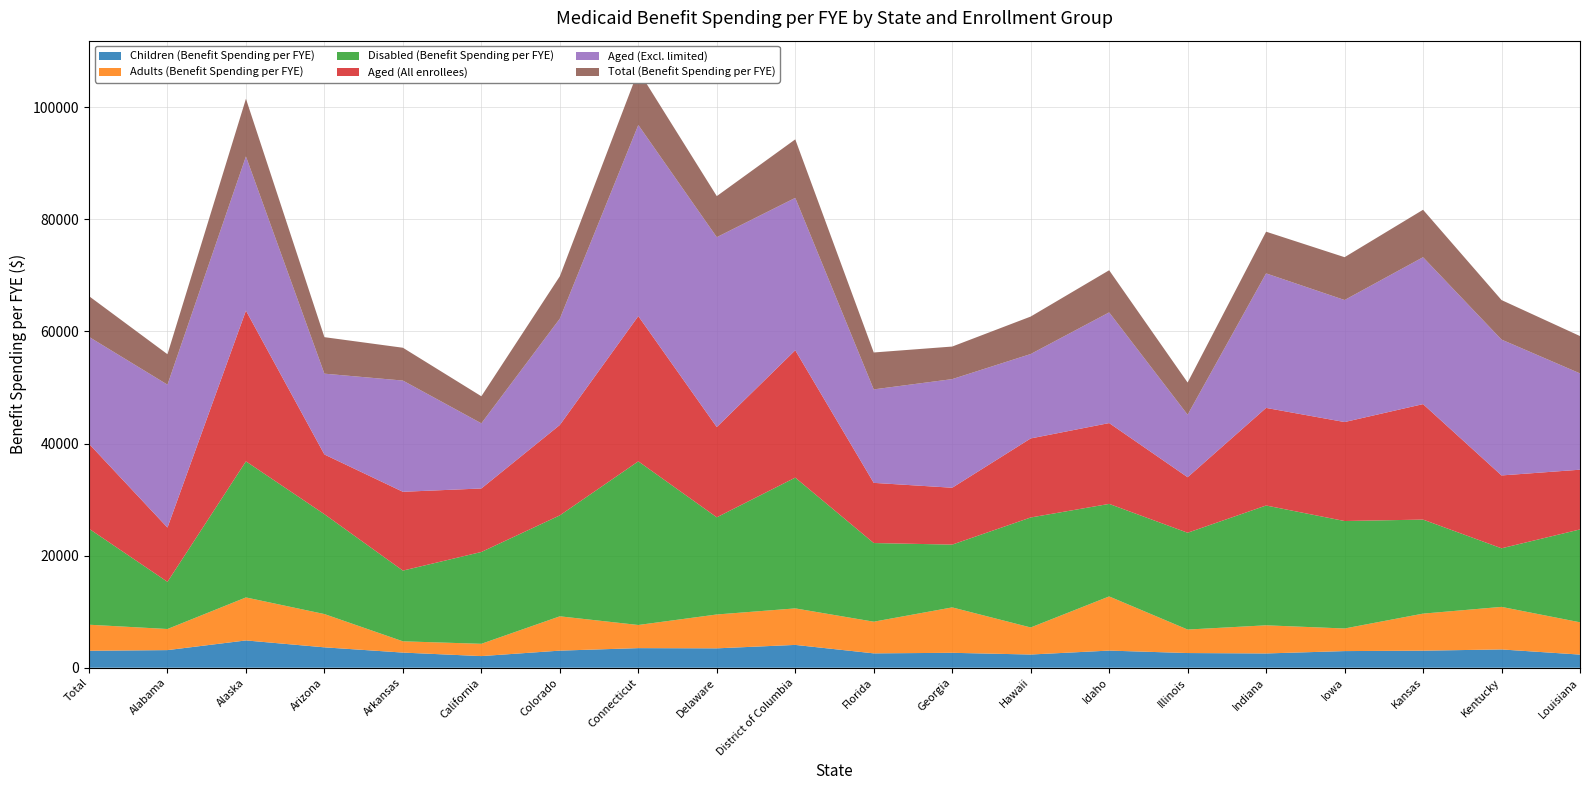

Reading left to right, what are all the values shown in this chart?

Children (Benefit Spending per FYE): 3025	3144	4871	3639	2703	2076	3051	3497	3460	4072	2563	2662	2356	3058	2621	2547	2969	3044	3263	2343
Adults (Benefit Spending per FYE): 4651	3765	7670	5935	2011	2193	6122	4129	6042	6514	5651	8101	4827	9663	4191	5021	4032	6610	7594	5763
Disabled (Benefit Spending per FYE): 17128	8416	24279	17817	12617	16384	18011	29197	17336	23332	14033	11203	19623	16508	17270	21375	19174	16776	10451	16569
Aged (All enrollees): 15146	9679	26891	10653	14060	11328	16127	25909	16099	22720	10736	10147	14102	14421	9905	17413	17659	20602	13000	10656
Aged (Excl. limited): 19081	25500	27511	14421	19843	11621	18971	34098	33881	27190	16677	19379	15060	19747	11156	23999	21770	26209	24238	17183
Total (Benefit Spending per FYE): 7267	5427	10291	6511	5855	4829	7563	9718	7324	10439	6584	5811	6685	7518	5739	7440	7640	8463	7050	6659